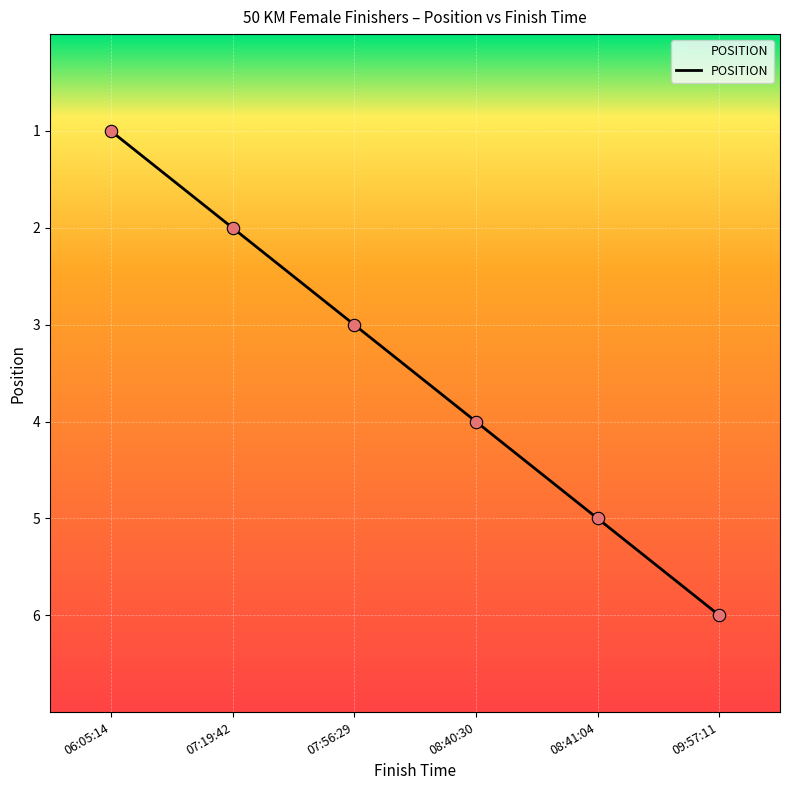

Which has a higher value, 08:40:30 or 07:19:42?

08:40:30